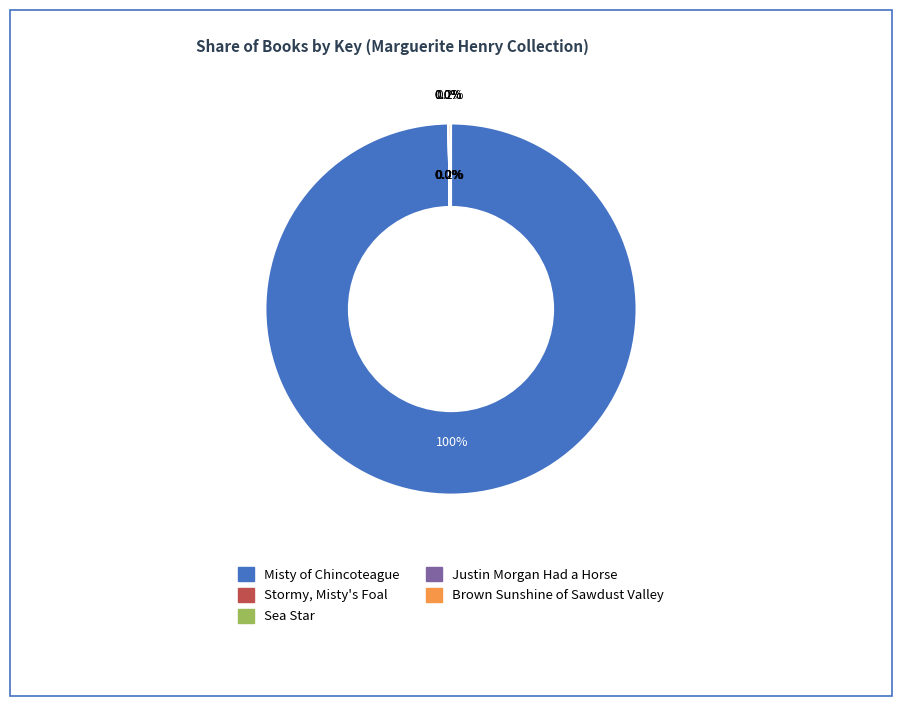

Combined, what portion of the pie is Stormy, Misty's Foal and Brown Sunshine of Sawdust Valley?

0.2%